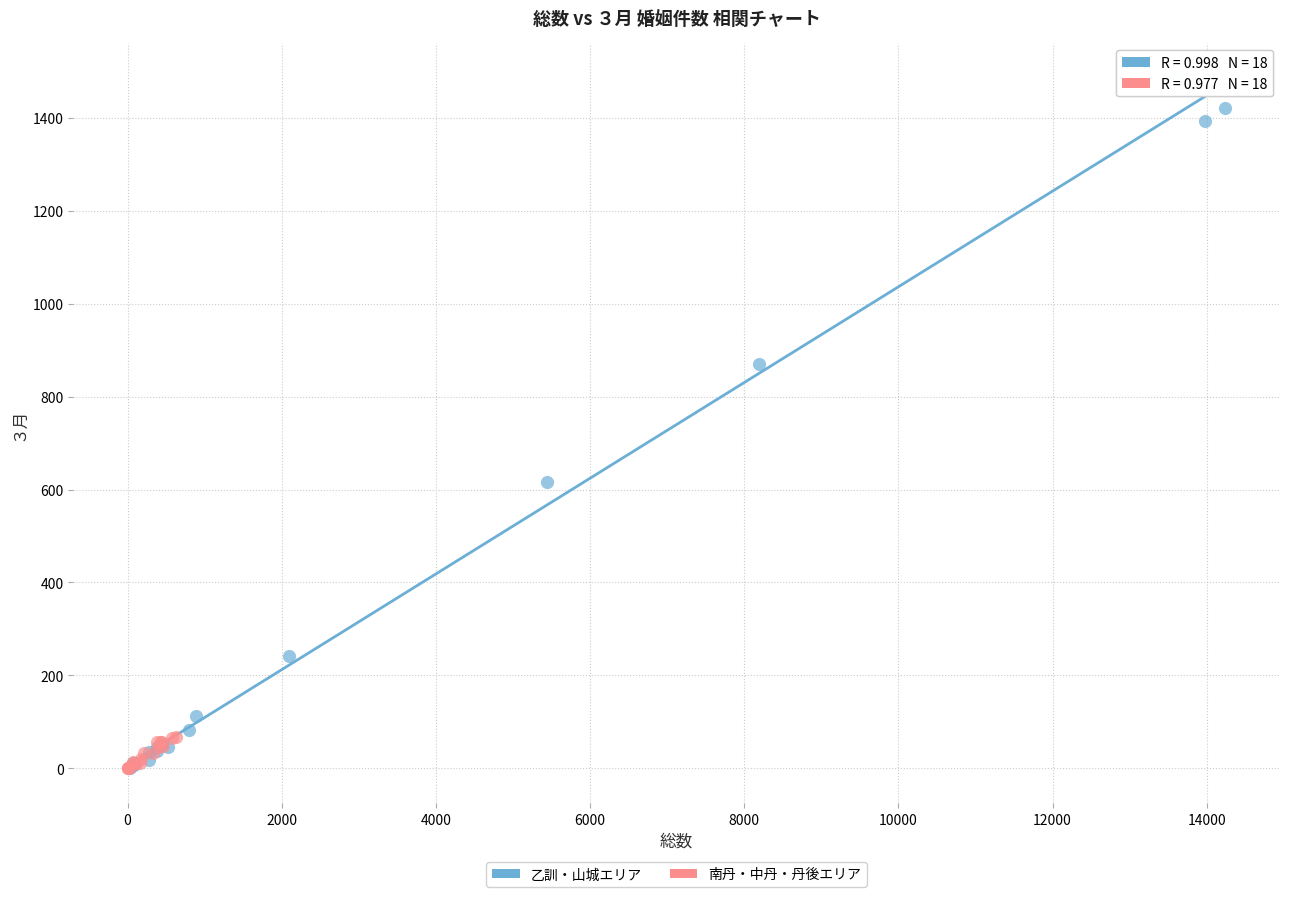

Which series reaches the maximum Y coordinate?

乙訓・山城エリア